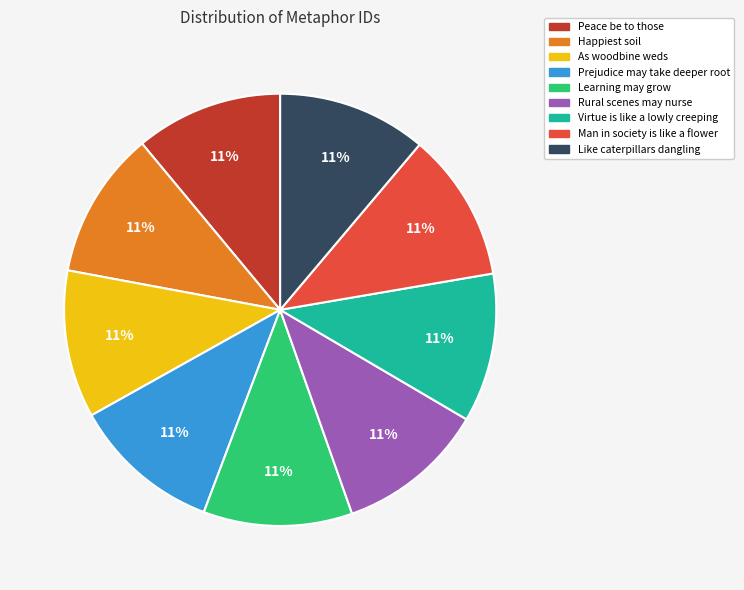

The Like caterpillars dangling slice represents 1% of the pie. True or false?

False